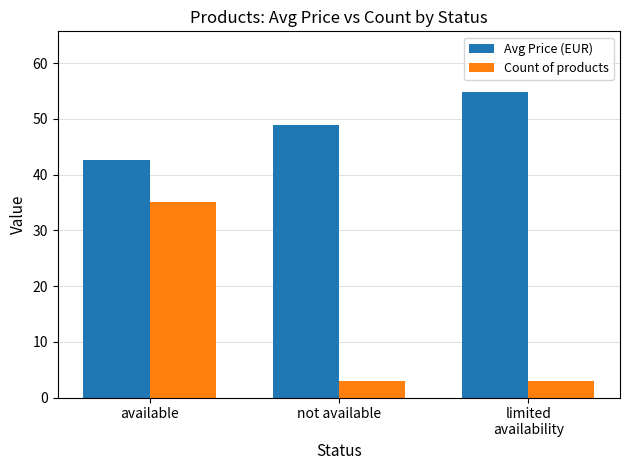

List the series in order of their overall mean, lowest first.

Count of products, Avg Price (EUR)